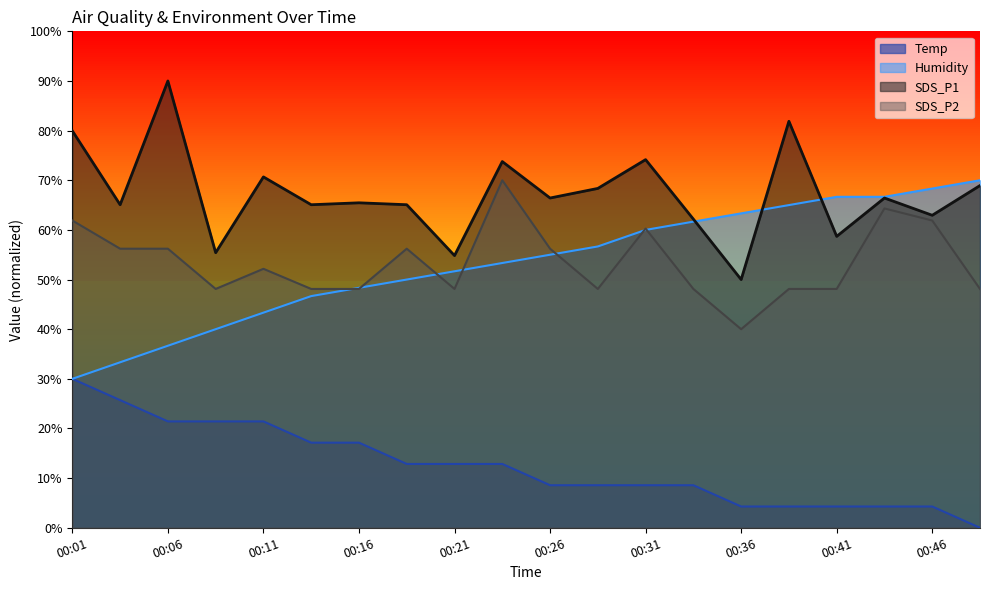

How many data points in Temp are above 12?

10